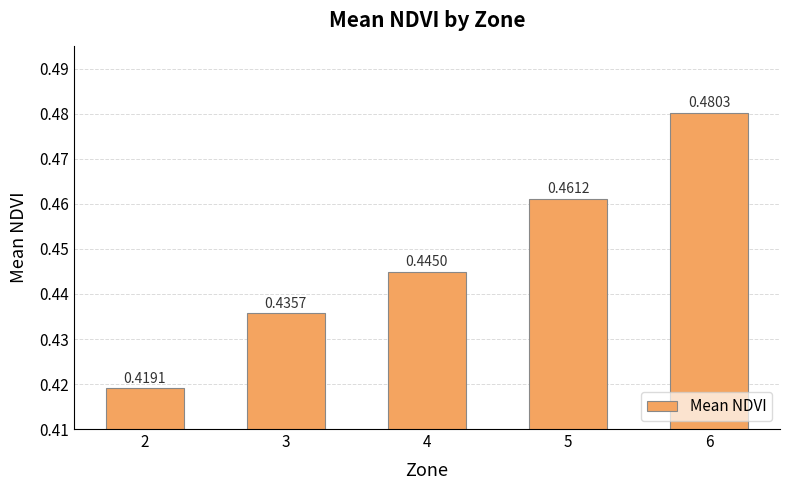

Count the values in the range 0 to 1.

5